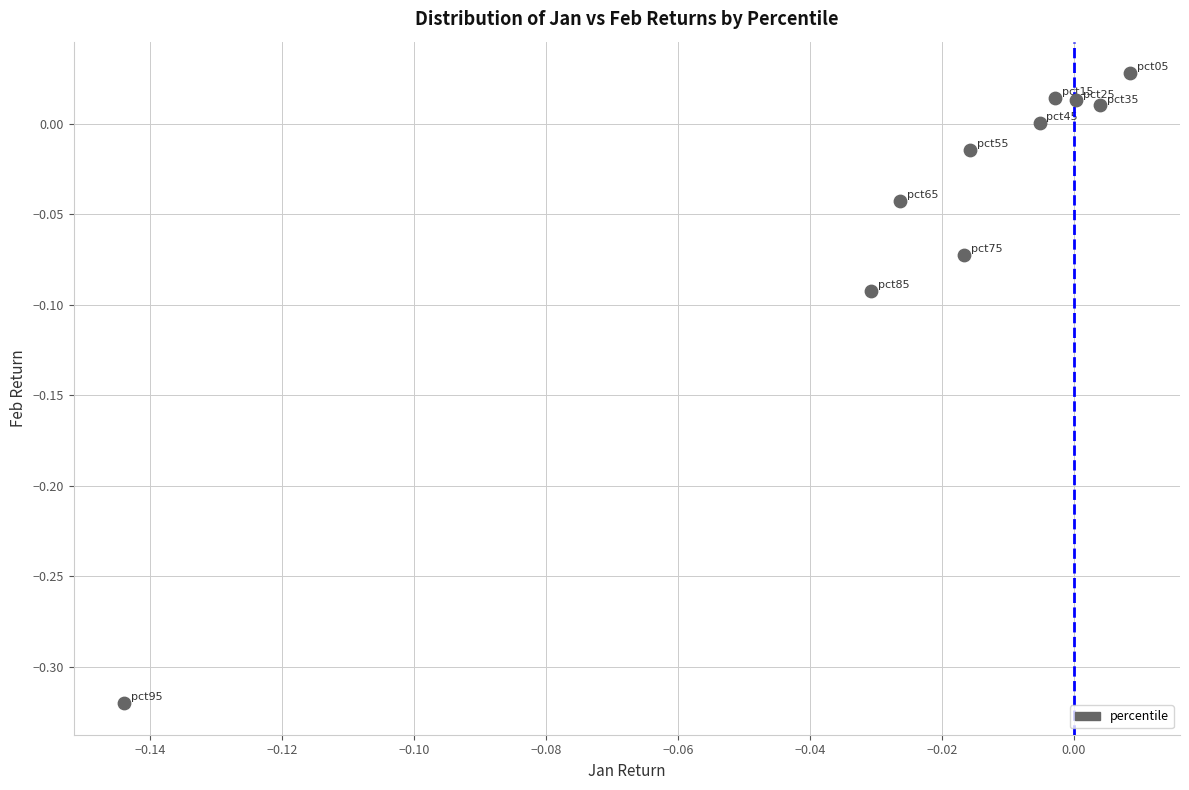

What is the range of Y values (max minus min)?

0.3